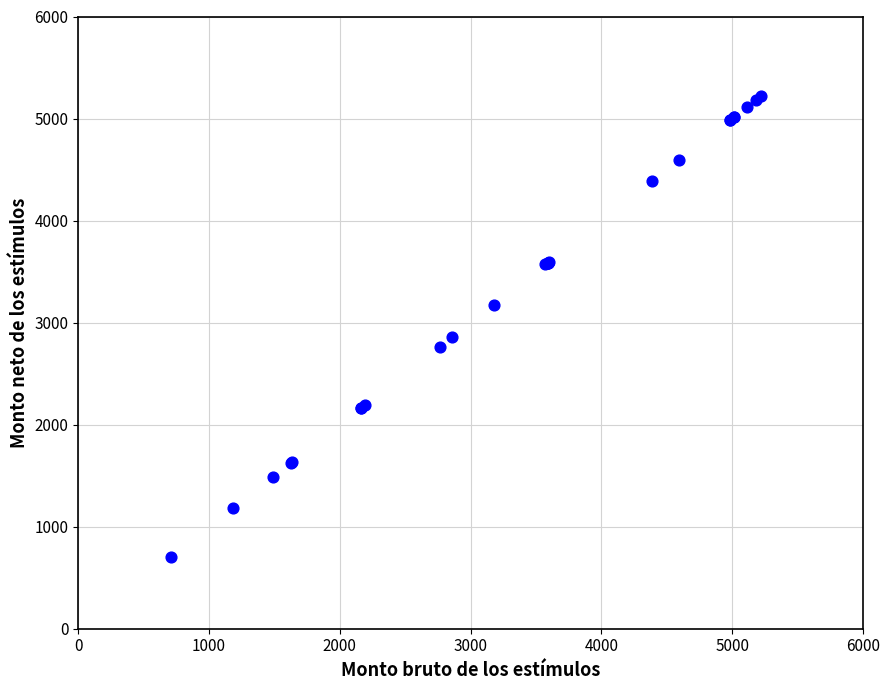

What Y value in the scatter plot is closest to 2965?

2855.4